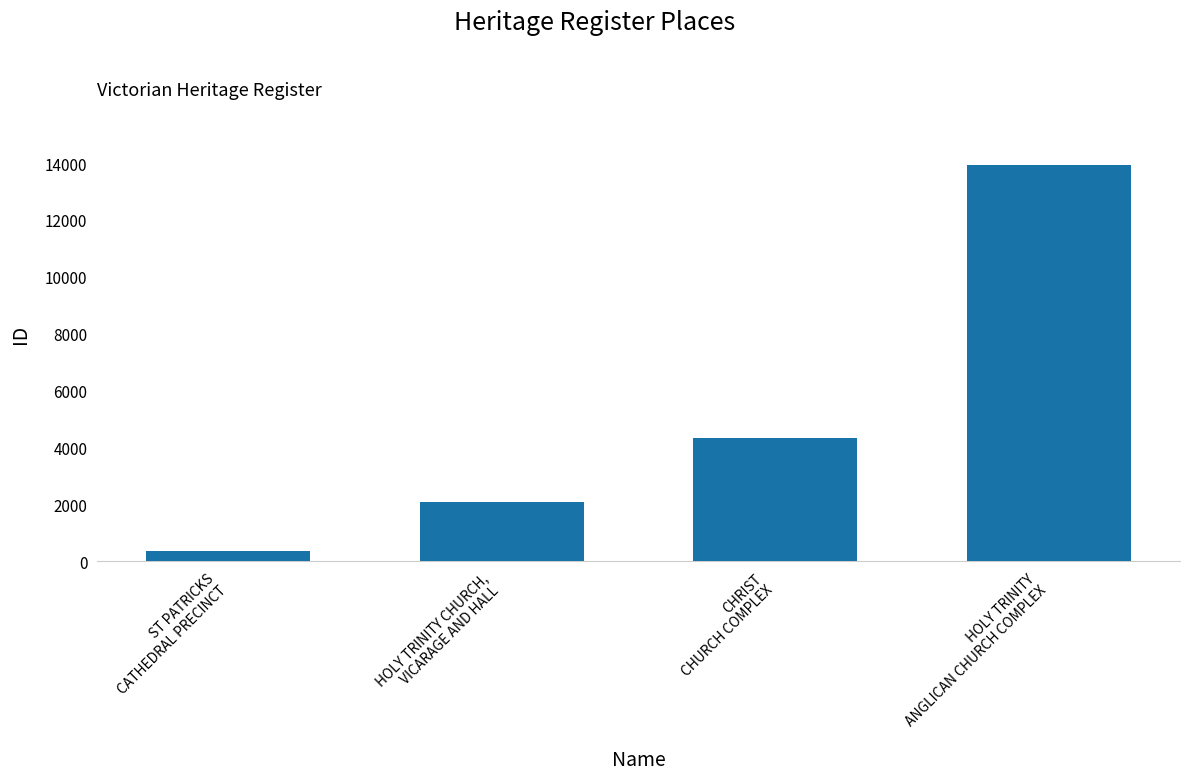

Where is the data nearest to the value 7149?

CHRIST
CHURCH COMPLEX